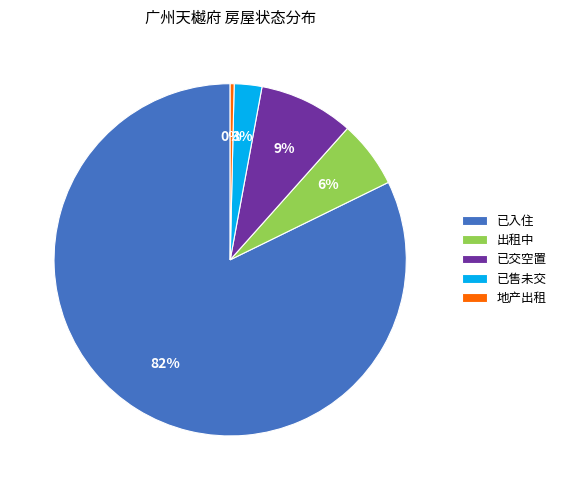

Which slice is the smallest?

地产出租